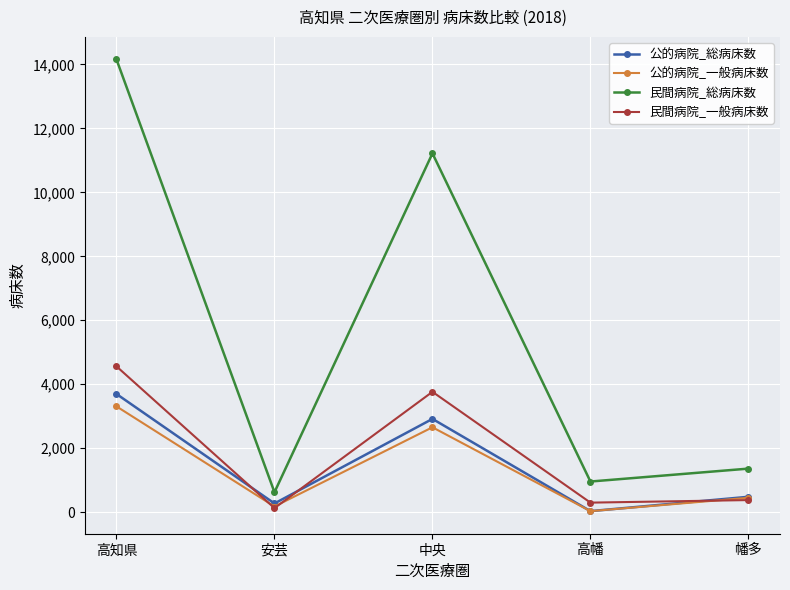

The 民間病院_総病床数 series shows 1498 at 高幡. True or false?

False